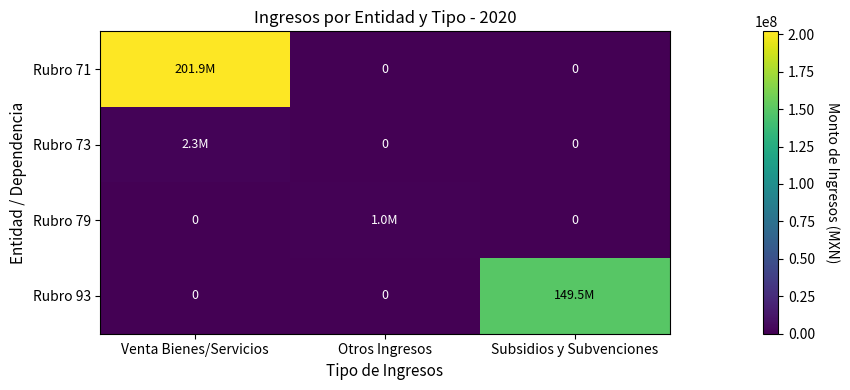

The value of row_0 at Venta Bienes/Servicios is 134267897.8. True or false?

False